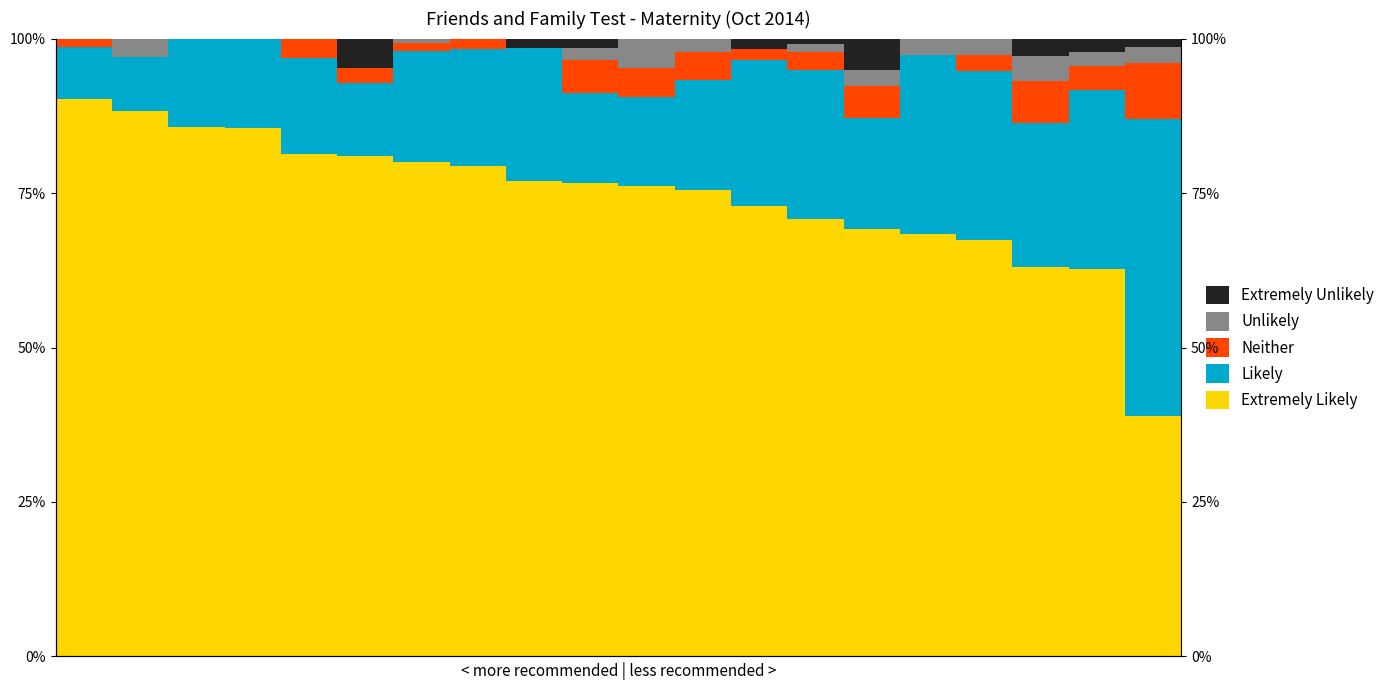

The value of Neither at 3 is 5.7. True or false?

False